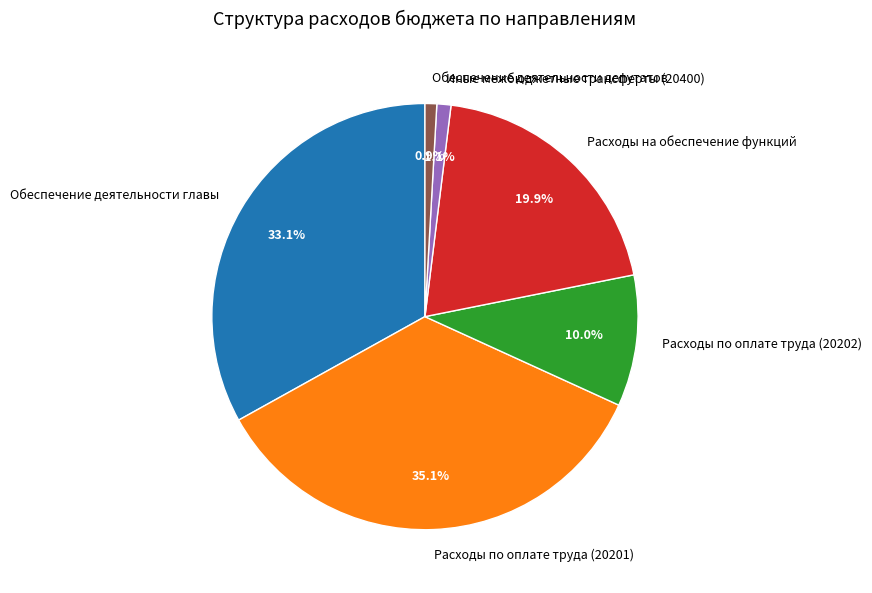

What portion of the pie excludes Обеспечение деятельности главы?

66.9%